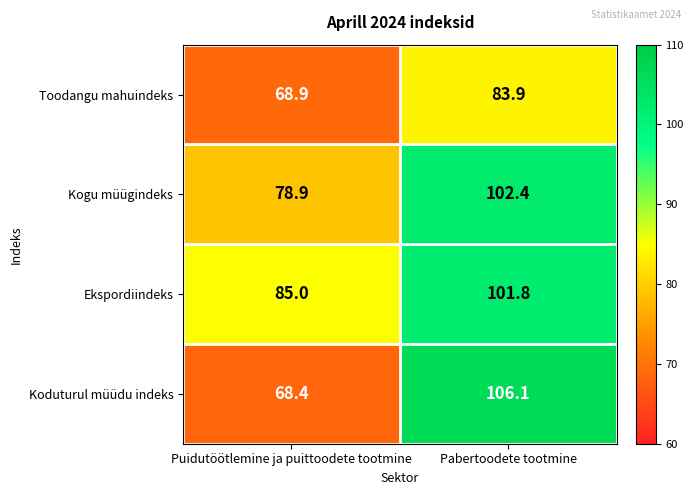

The Koduturul müüdu indeks series shows 63.3 at Pabertoodete tootmine. True or false?

False